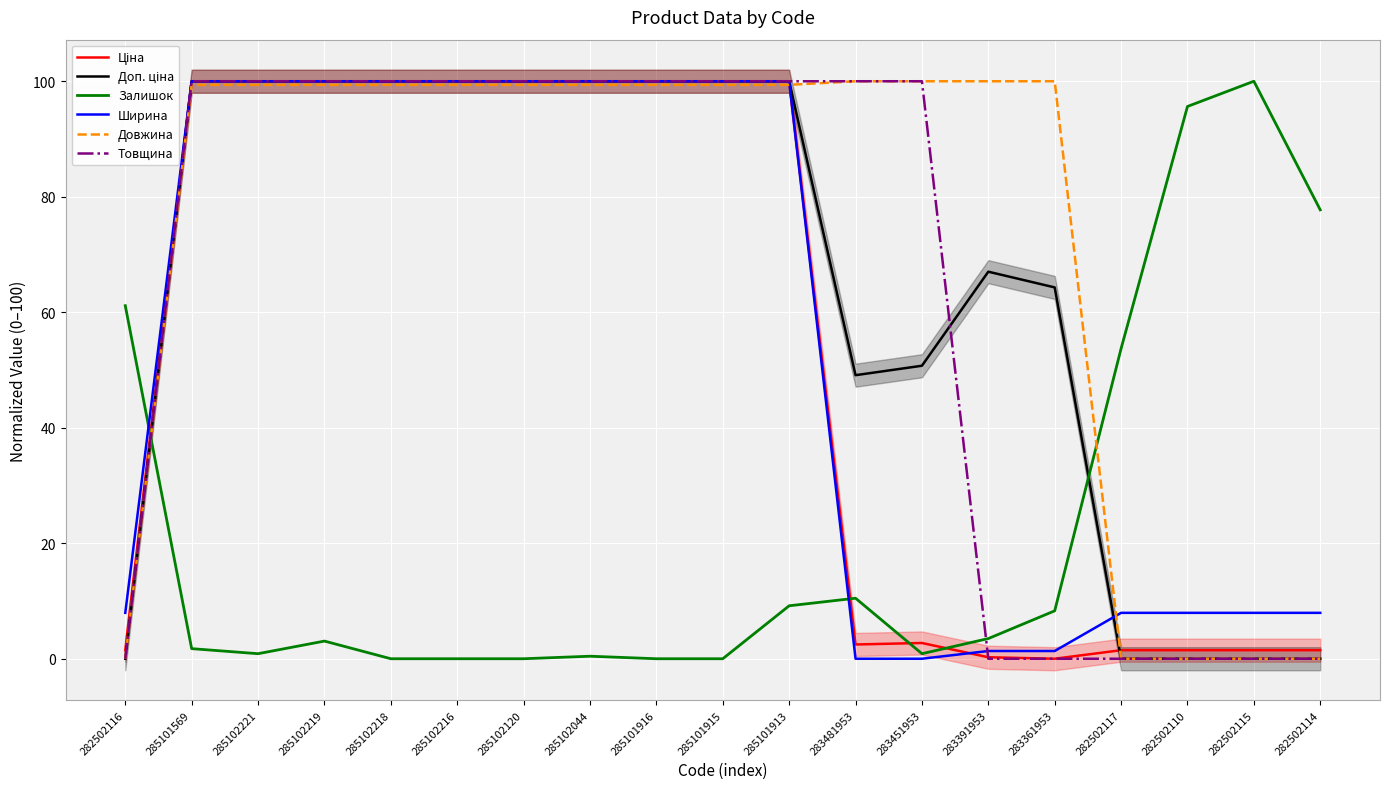

The Довжина series shows 99.4 at 285101915. True or false?

True